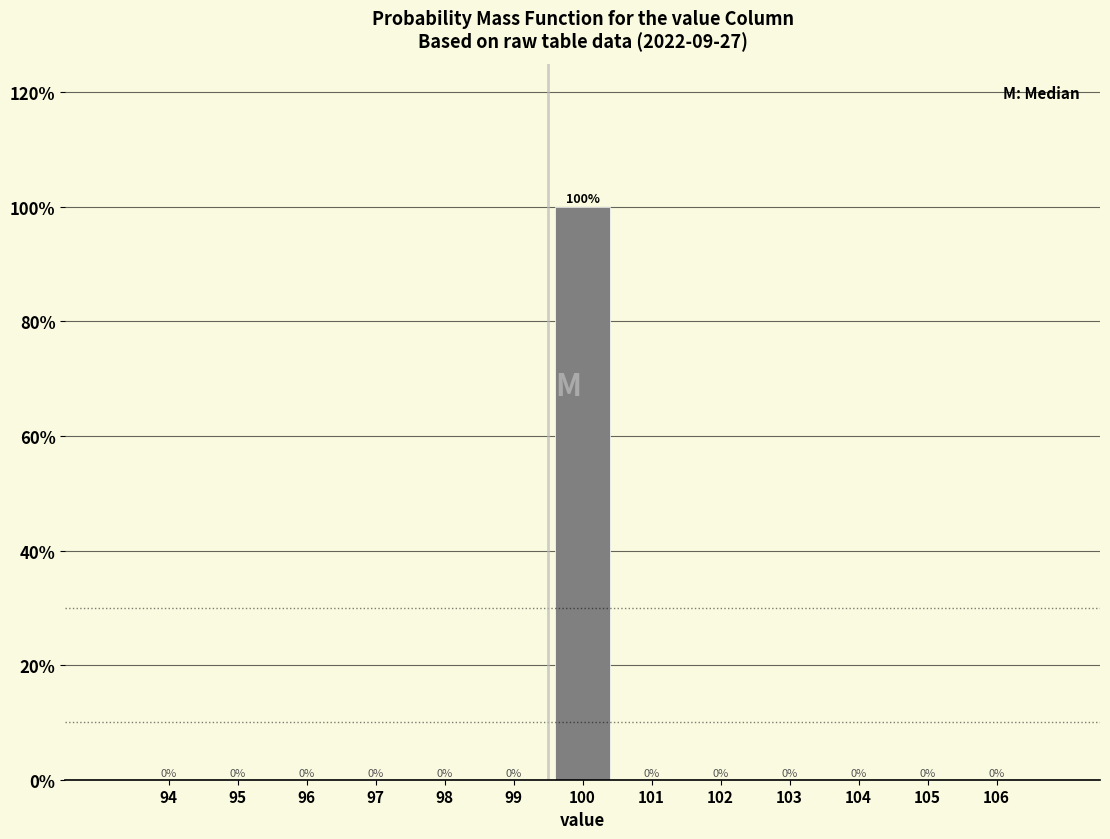

Reading right to left, extract all data points from this chart.

106=0	105=0	104=0	103=0	102=0	101=0	100=100	99=0	98=0	97=0	96=0	95=0	94=0